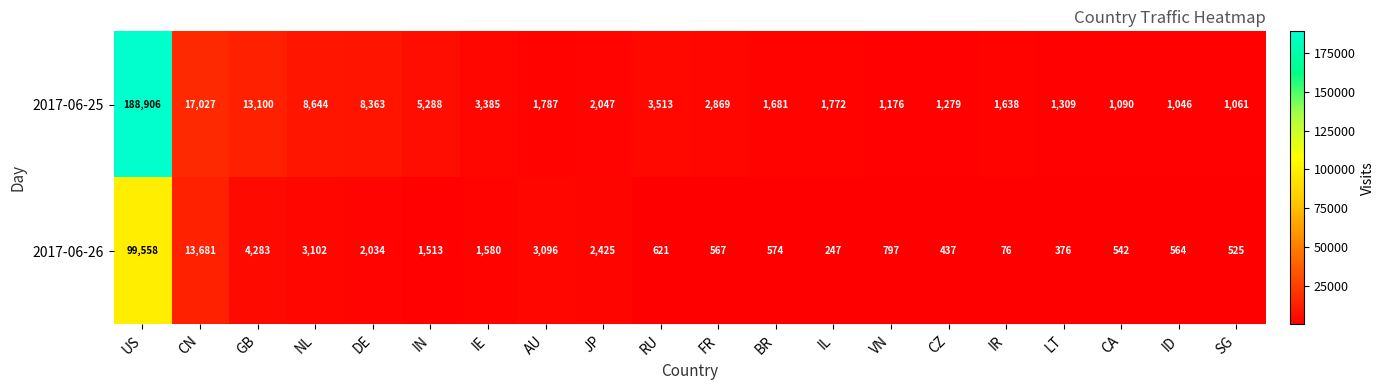

At which label is 2017-06-25 closest to 94976?

CN